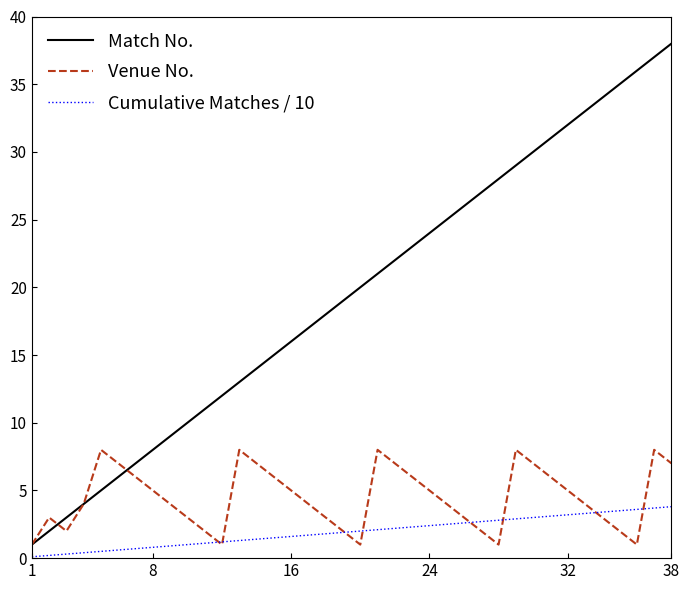

True or false: Cumulative Matches / 10 and Match No. intersect in this chart.

False